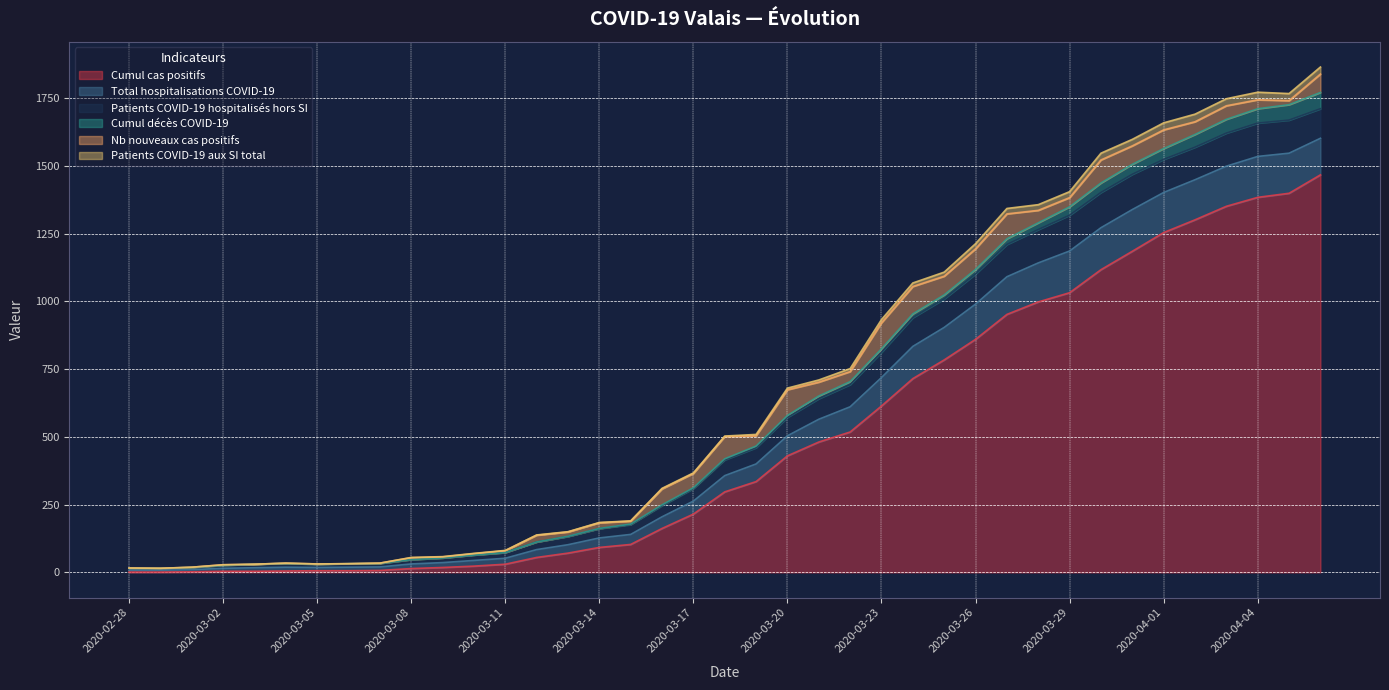

What is the maximum value for Cumul cas positifs?

1467